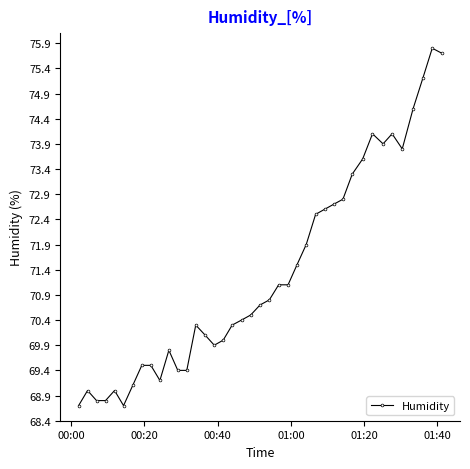

What is the smallest value displayed?

68.7